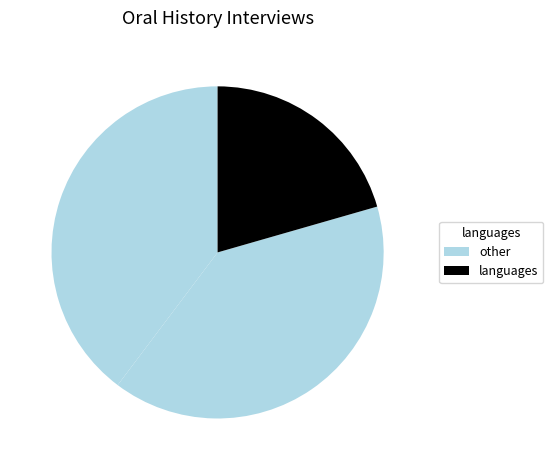

Is there a majority slice in this chart?

No